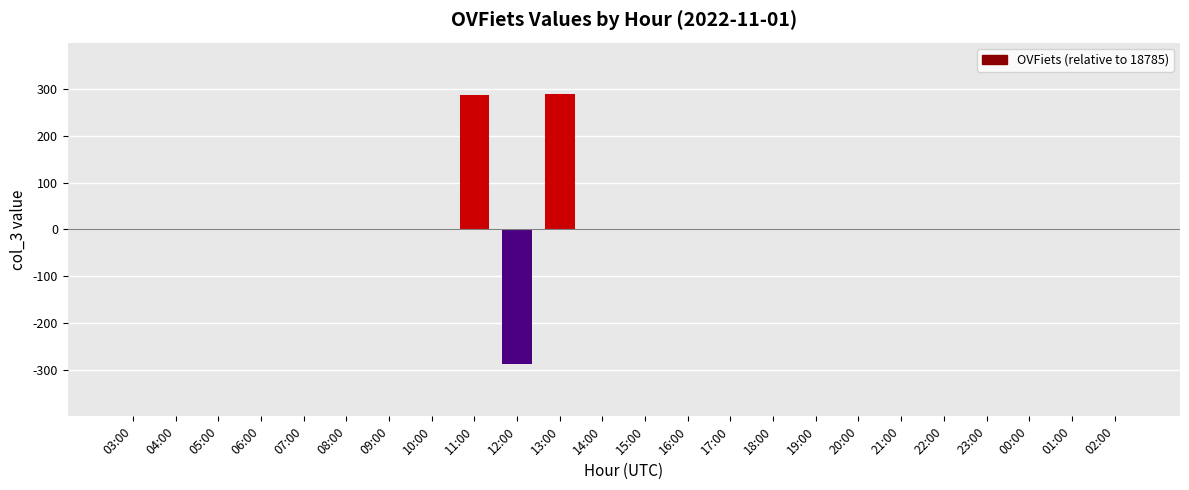

Are the bars grouped side by side (vs. stacked)?

No